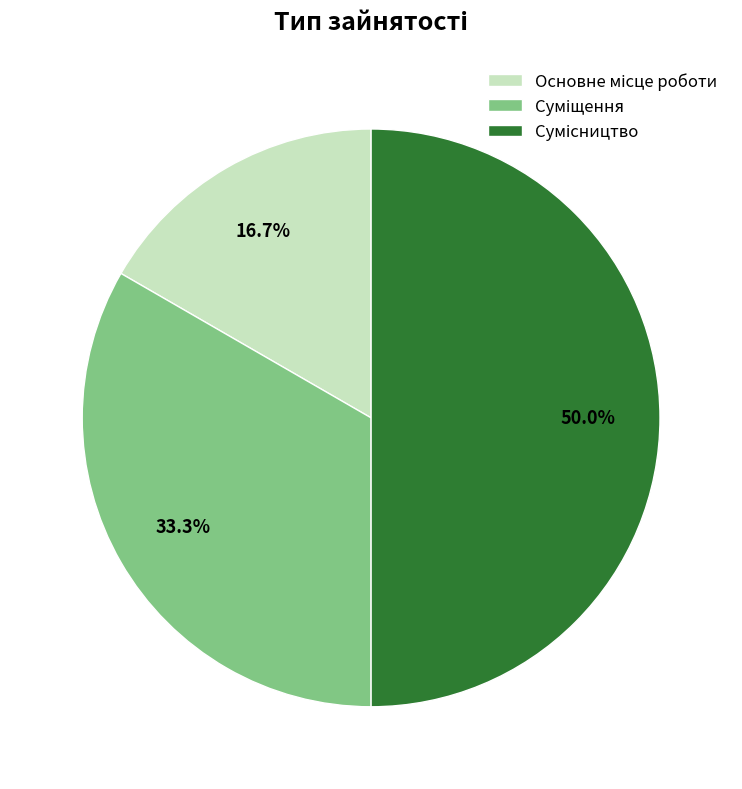

How many slices are in this pie chart?

3